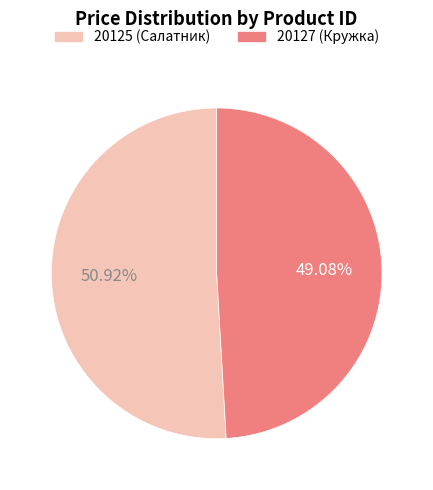

What is the ratio of the value at 20125 (Салатник) to the value at 20127 (Кружка)?

1.0